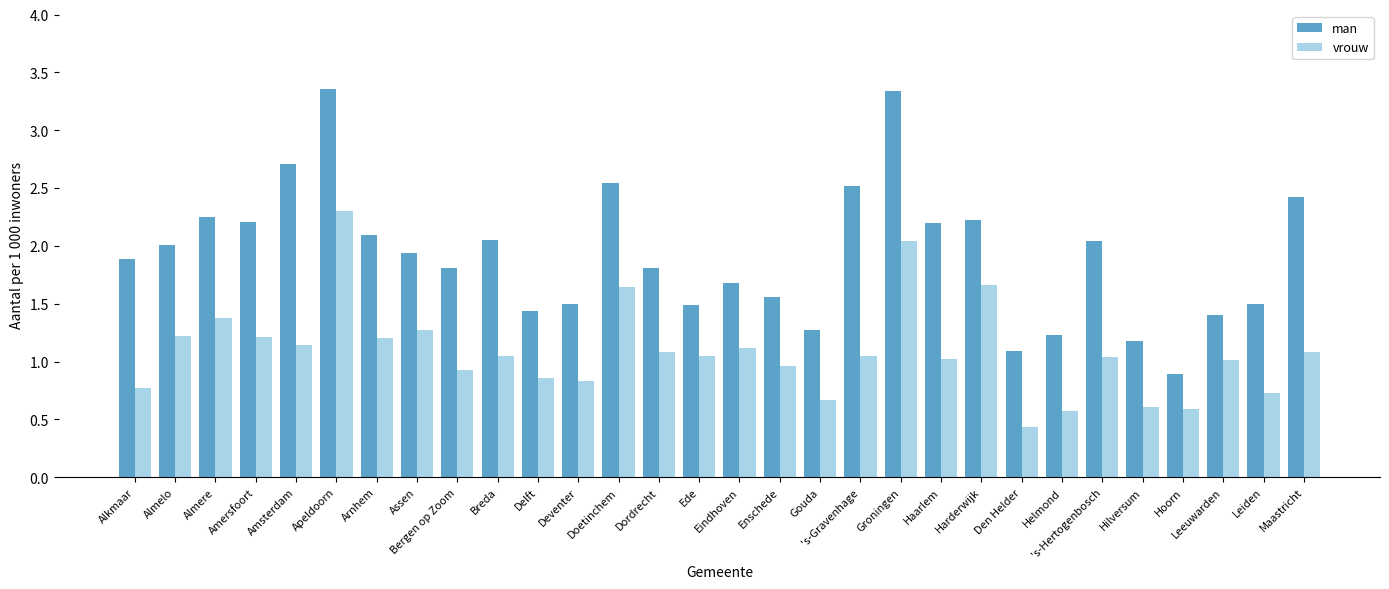

How many bars are there in each group?

2